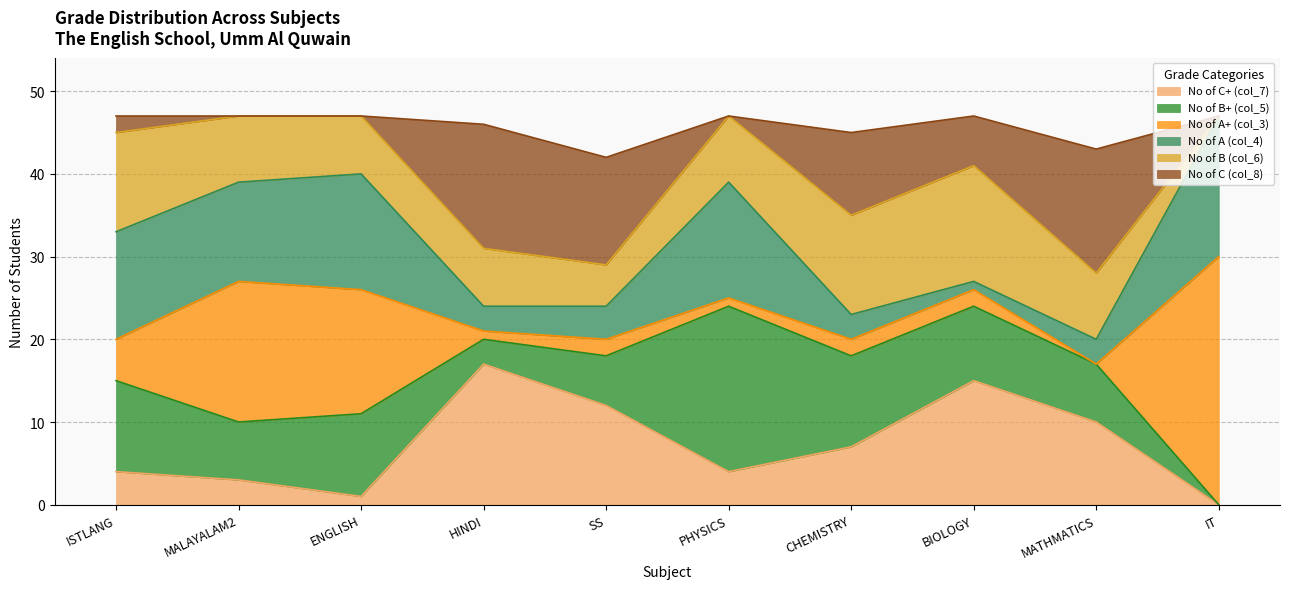

How many intersections are there between No of A+ (col_3) and No of A (col_4)?

5